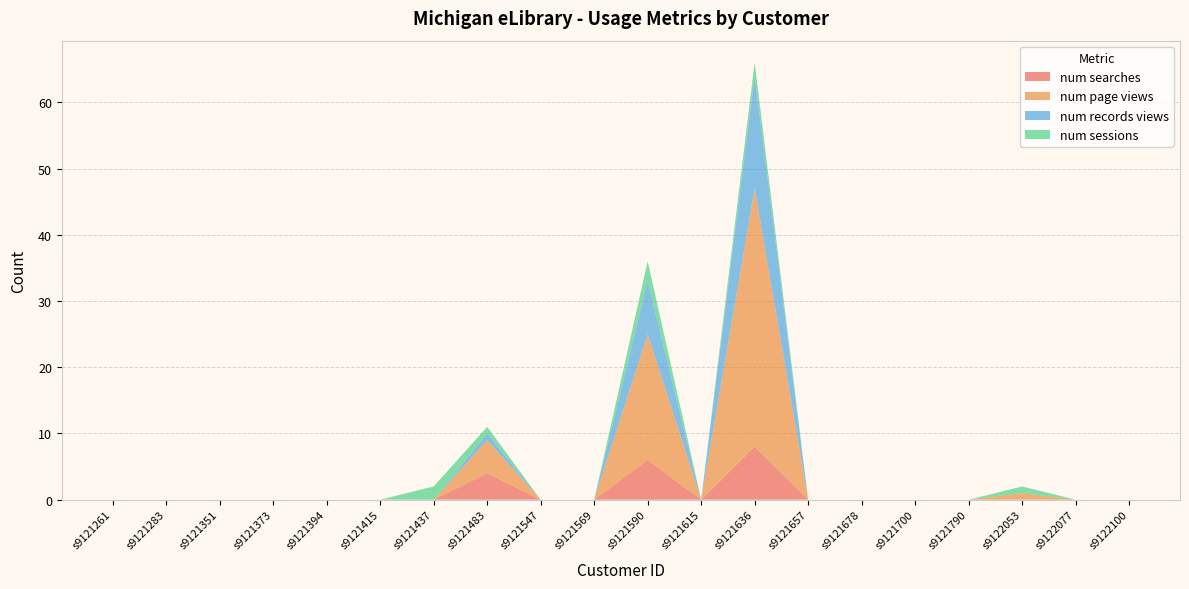

Reading right to left, list all the values displayed in this chart.

num searches: s9122100=0	s9122077=0	s9122053=0	s9121790=0	s9121700=0	s9121678=0	s9121657=0	s9121636=8	s9121615=0	s9121590=6	s9121569=0	s9121547=0	s9121483=4	s9121437=0	s9121415=0	s9121394=0	s9121373=0	s9121351=0	s9121283=0	s9121261=0
num page views: s9122100=0	s9122077=0	s9122053=1	s9121790=0	s9121700=0	s9121678=0	s9121657=0	s9121636=39	s9121615=0	s9121590=19	s9121569=0	s9121547=0	s9121483=5	s9121437=0	s9121415=0	s9121394=0	s9121373=0	s9121351=0	s9121283=0	s9121261=0
num records views: s9122100=0	s9122077=0	s9122053=0	s9121790=0	s9121700=0	s9121678=0	s9121657=0	s9121636=17	s9121615=0	s9121590=8	s9121569=0	s9121547=0	s9121483=1	s9121437=0	s9121415=0	s9121394=0	s9121373=0	s9121351=0	s9121283=0	s9121261=0
num sessions: s9122100=0	s9122077=0	s9122053=1	s9121790=0	s9121700=0	s9121678=0	s9121657=0	s9121636=2	s9121615=0	s9121590=3	s9121569=0	s9121547=0	s9121483=1	s9121437=2	s9121415=0	s9121394=0	s9121373=0	s9121351=0	s9121283=0	s9121261=0